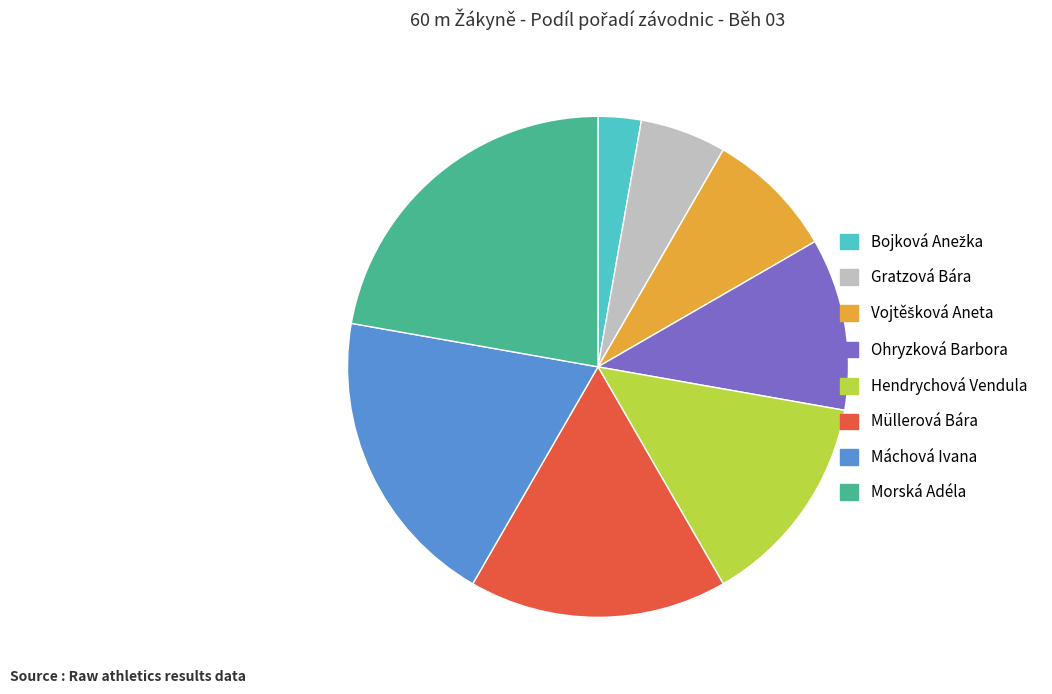

Is there a majority slice in this chart?

No